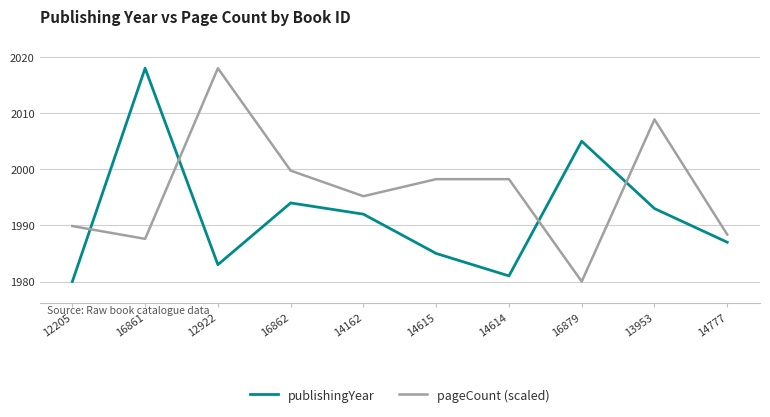

At how many categories does at least one series exceed 2016?

2